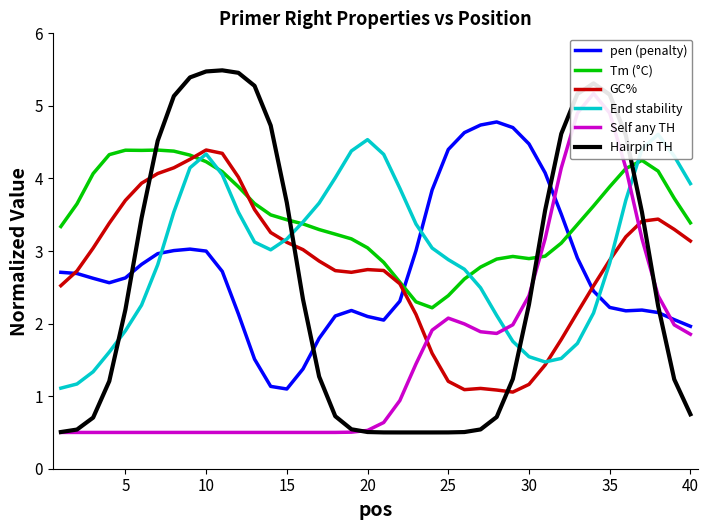

True or false: Hairpin TH has a value of 2.5 at 15.

False